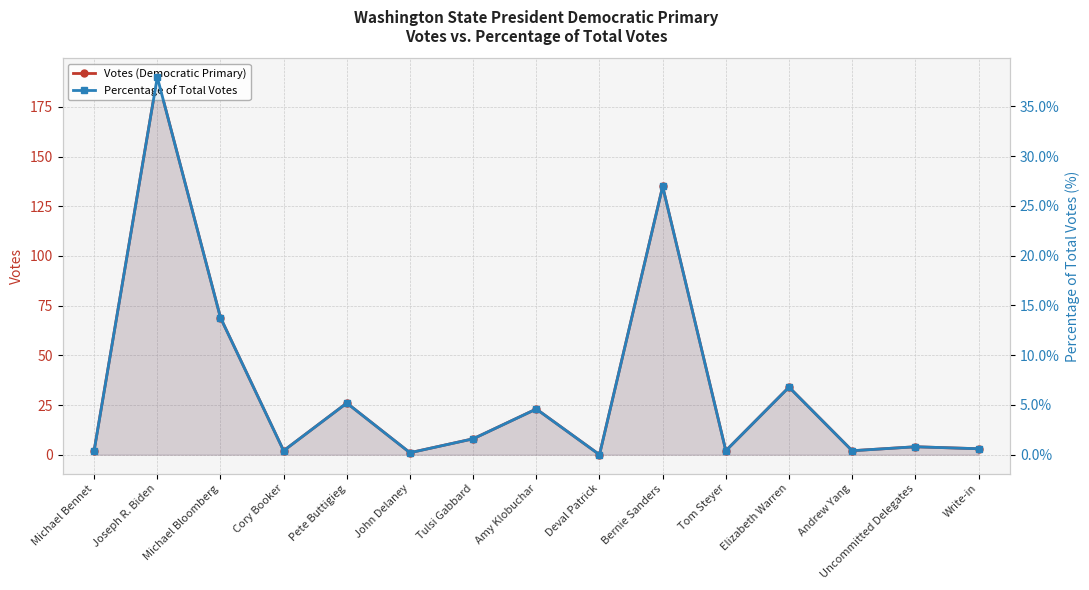

What is the highest value of the Votes (Democratic Primary) series?

190.0